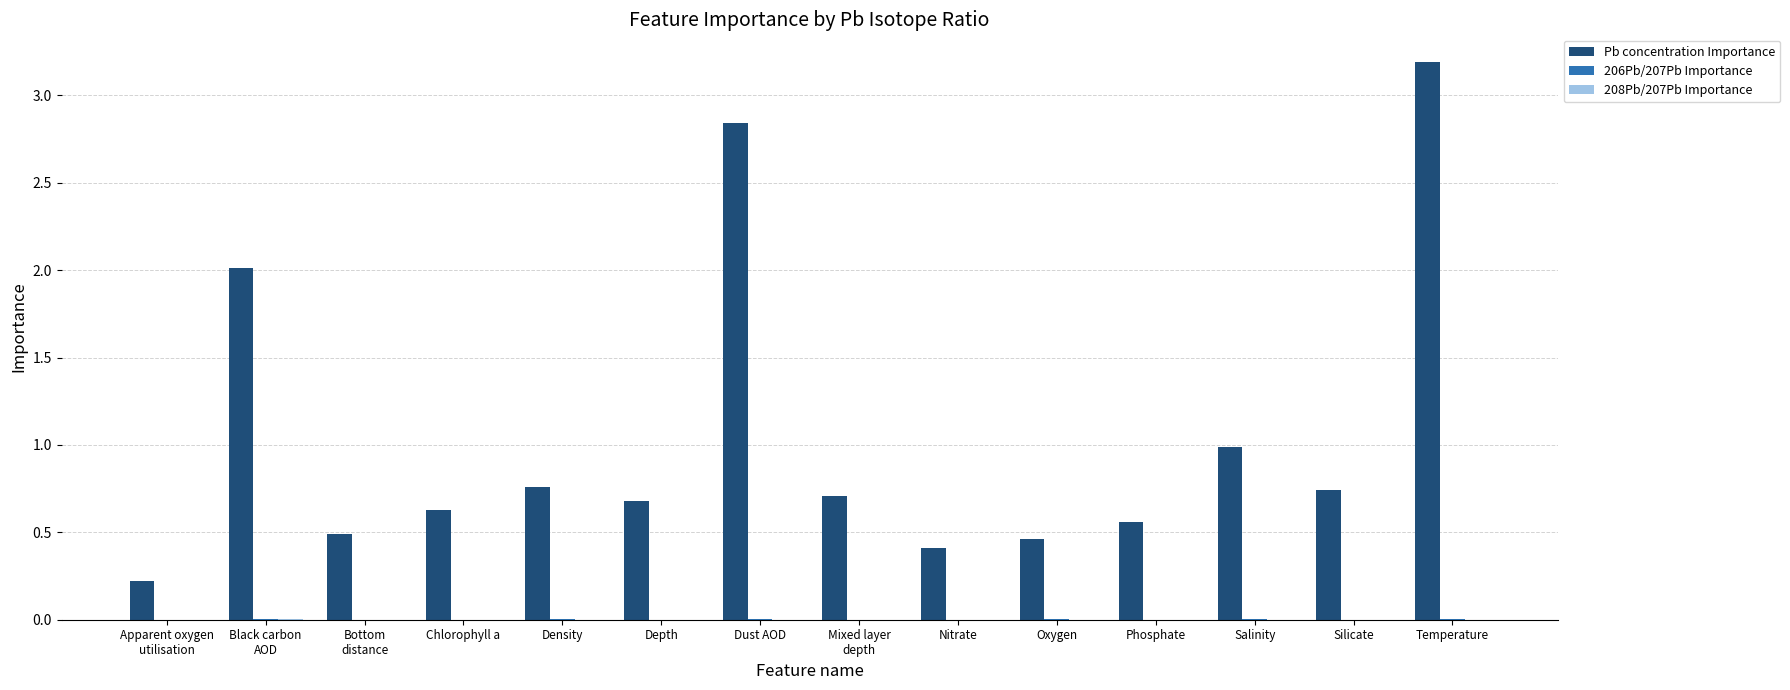

What is the spread (max minus min) of values at Apparent oxygen
utilisation?

0.2